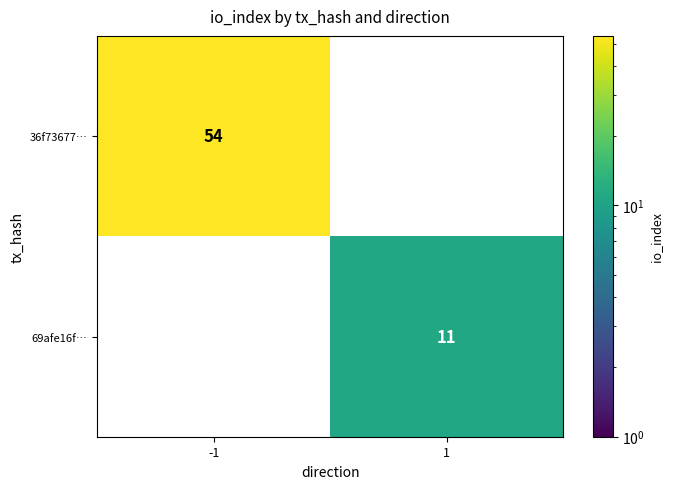

How many distinct data groups are displayed?

2